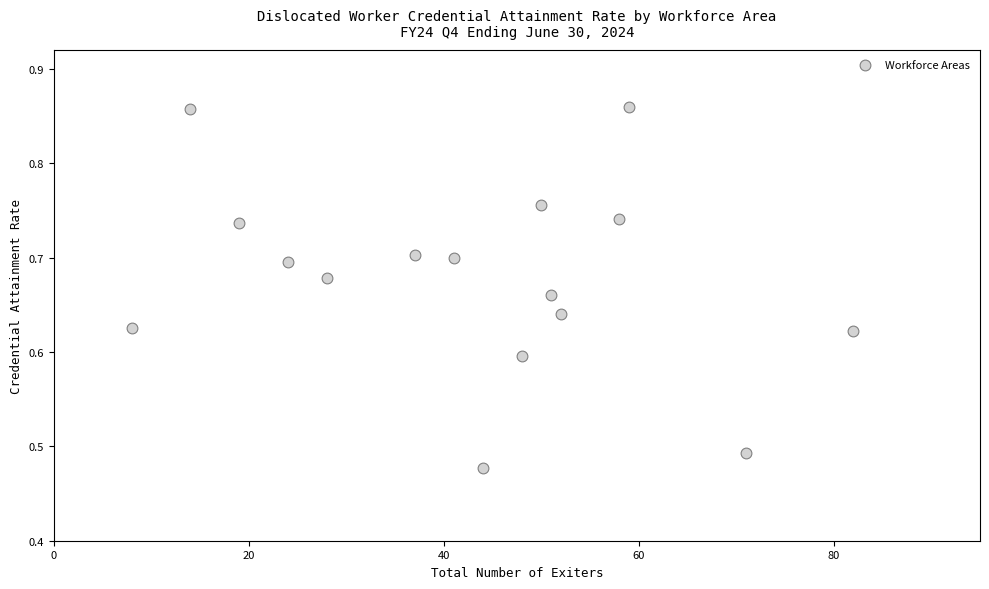

What is the range of X values (max minus min)?

74.0